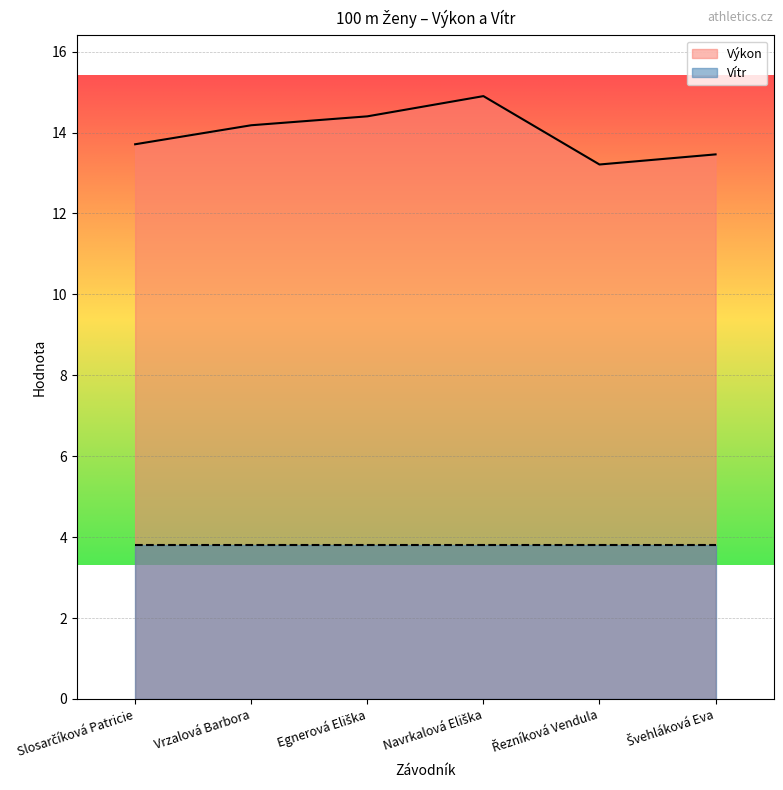

What is the sum of all values?

83.9